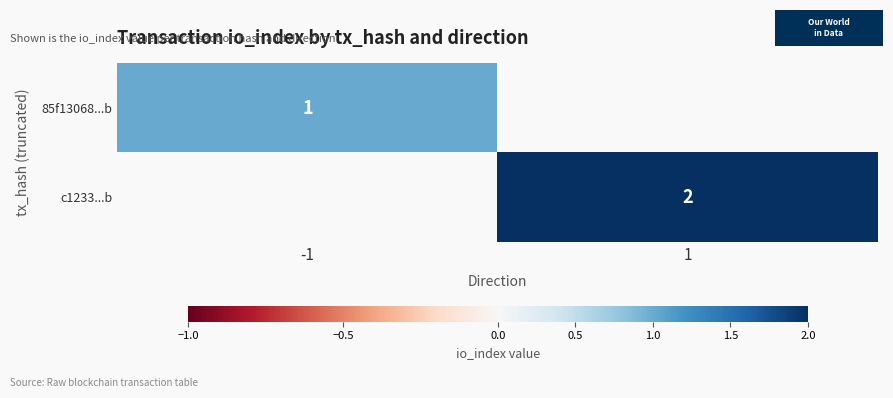

Between -1 and 1, which is larger?

1